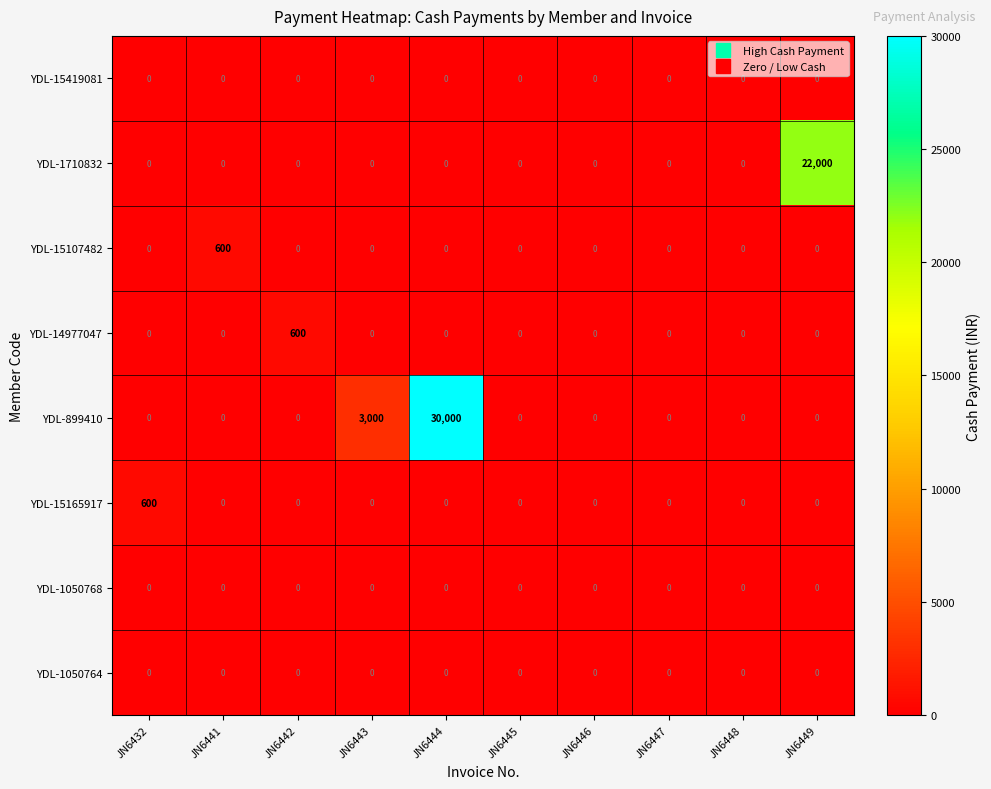

What is the difference between the maximum and minimum values in the YDL-1710832 series?

22000